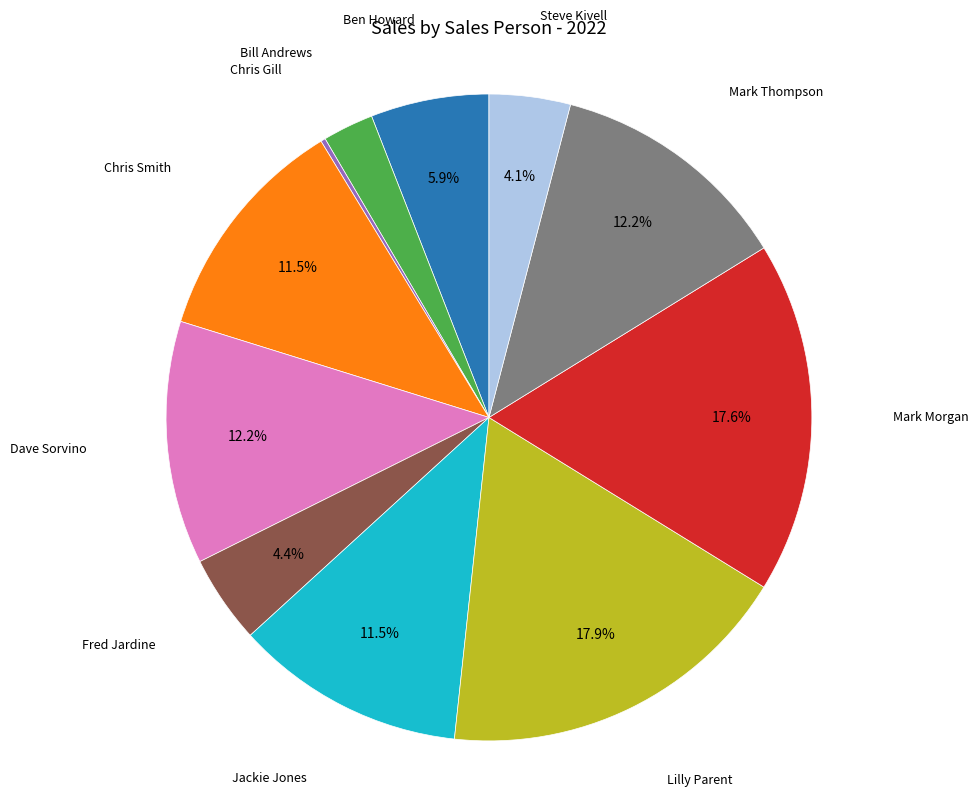

What percentage is the Fred Jardine slice, to the nearest percent?

4%